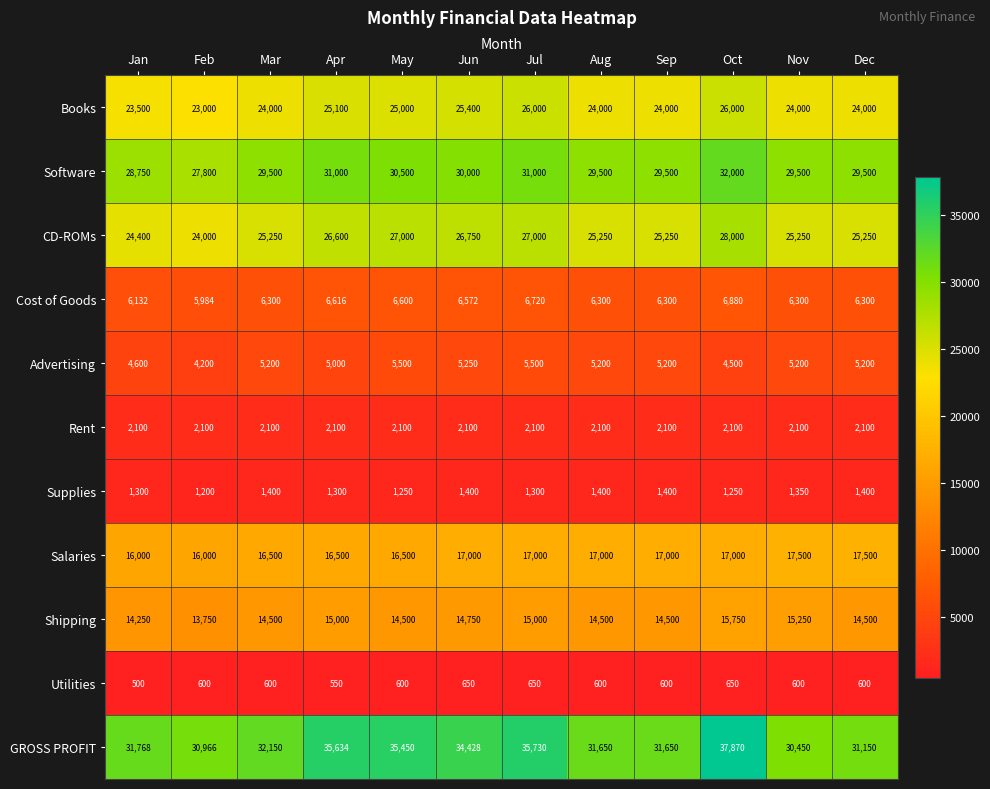

What is the approximate value of Advertising at Sep, to the nearest 10?

5200